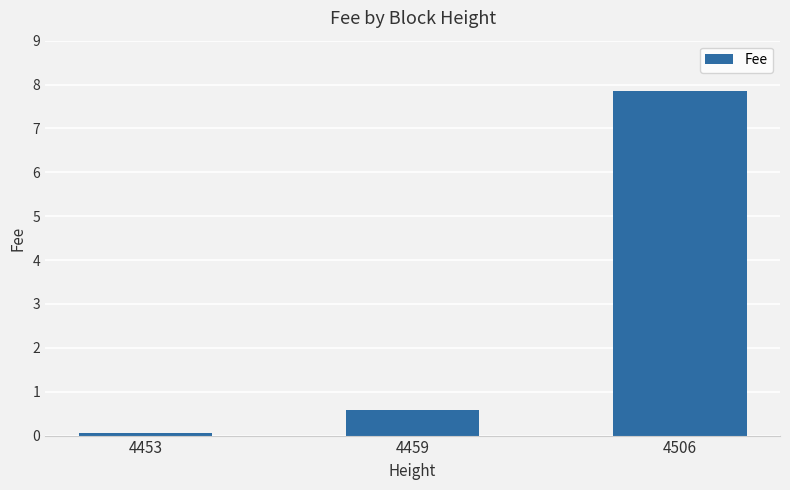

Are the bars grouped side by side (vs. stacked)?

No